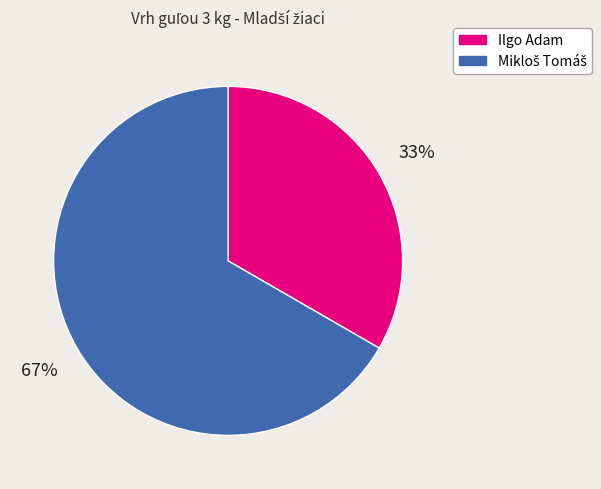

What percentage is the Ilgo Adam slice, to the nearest percent?

33%